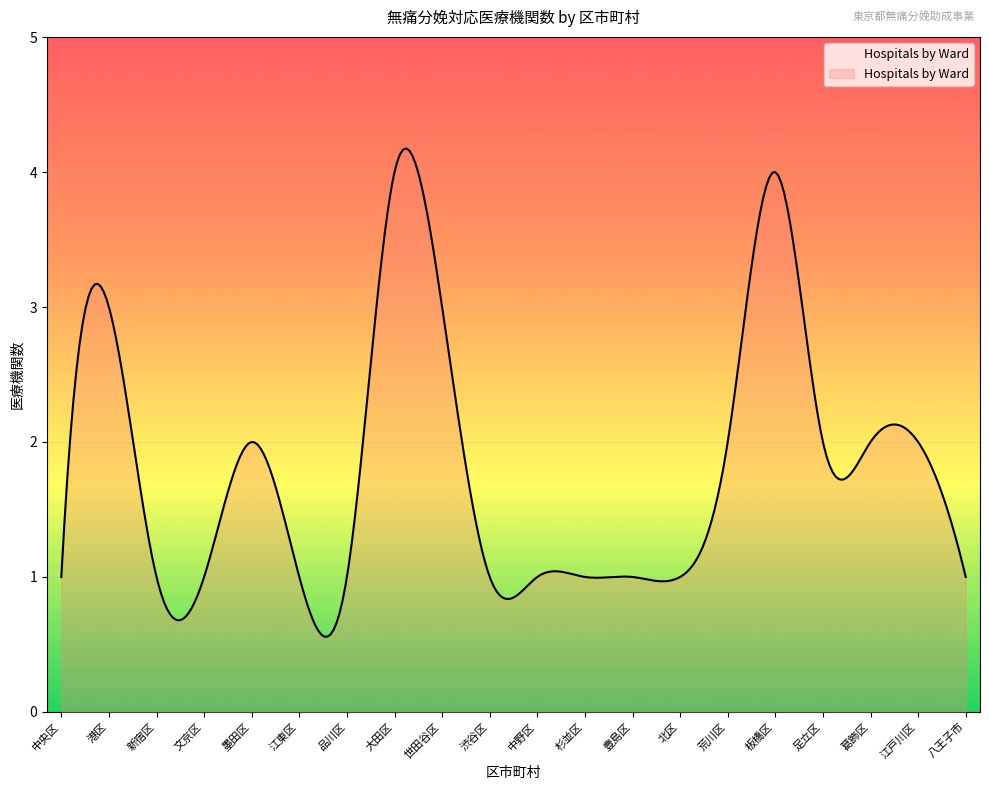

What is the smallest value displayed?

0.6